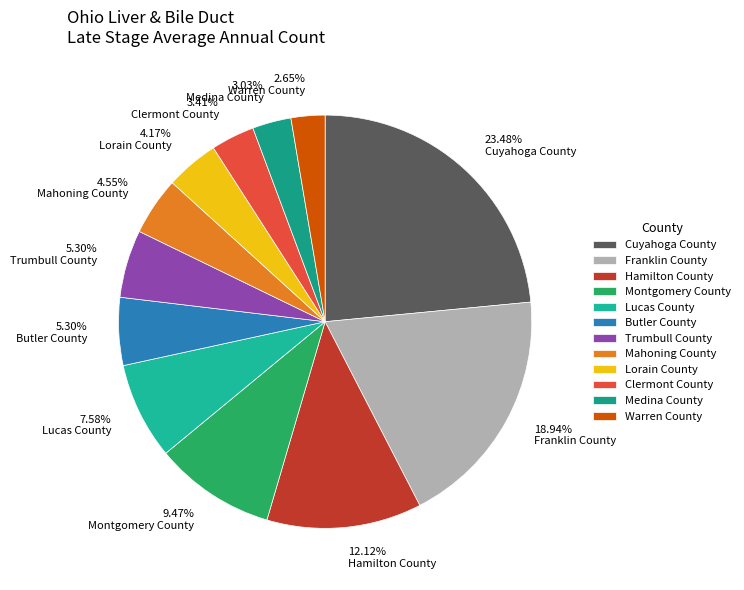

Which category has the biggest portion of the pie?

Cuyahoga County